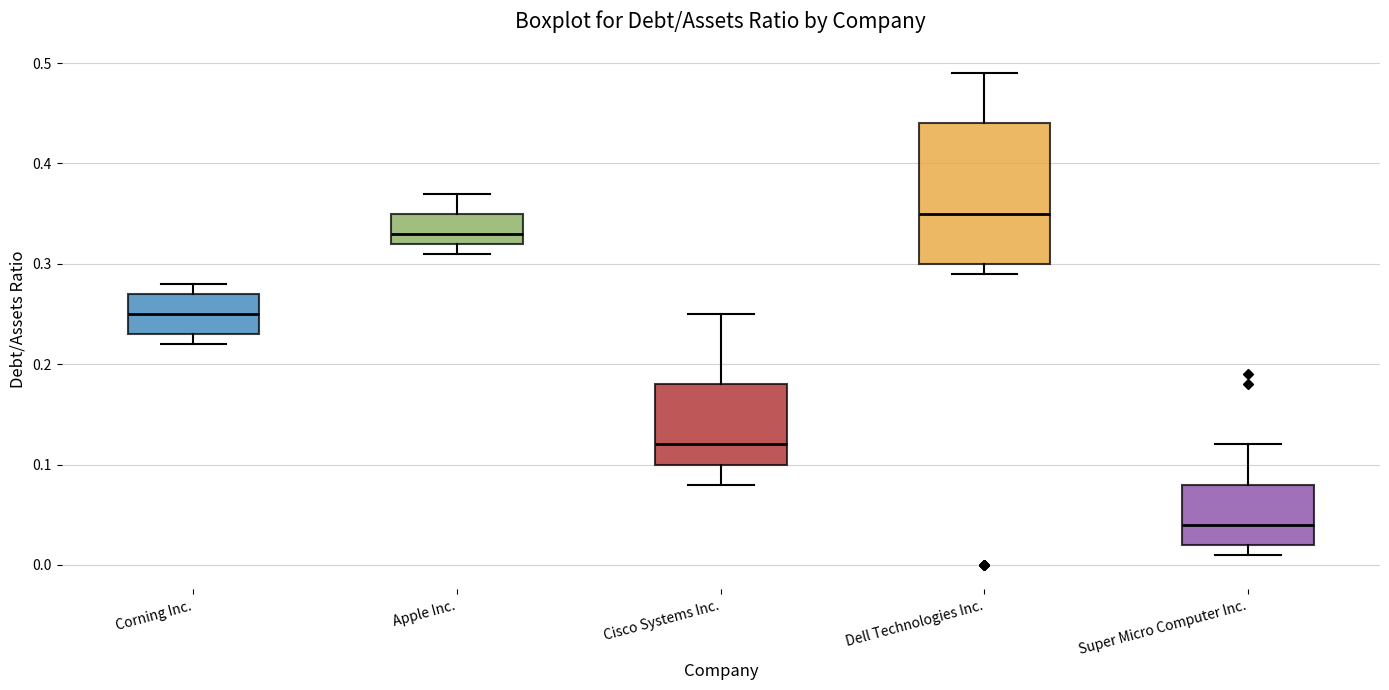

Reading left to right, transcribe this box plot: for each box, give where its median line is, the range the box spans, and where its two whiskers end, as read against the y-axis. The values are not printed on the chart, so give them approximately, as read against the axis.

Corning Inc.: median 0.25, box 0.23 to 0.27, whiskers 0.22 to 0.28
Apple Inc.: median 0.33, box 0.32 to 0.35, whiskers 0.31 to 0.37
Cisco Systems Inc.: median 0.12, box 0.10 to 0.18, whiskers 0.08 to 0.25
Dell Technologies Inc.: median 0.35, box 0.30 to 0.44, whiskers 0.29 to 0.49
Super Micro Computer Inc.: median 0.04, box 0.02 to 0.08, whiskers 0.01 to 0.12